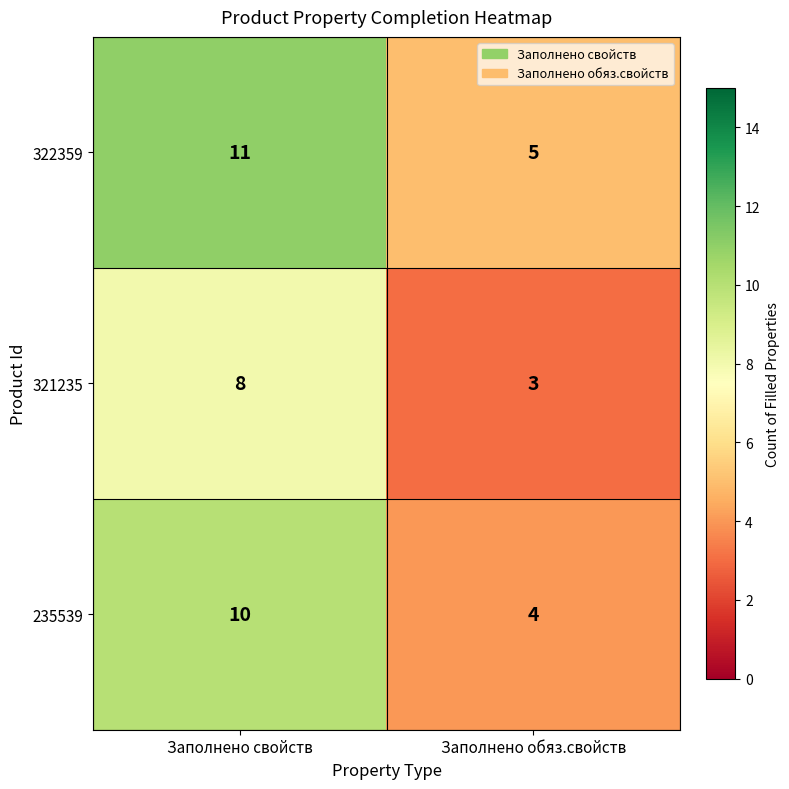

What is the spread (max minus min) of values at Заполнено обяз.свойств?

2